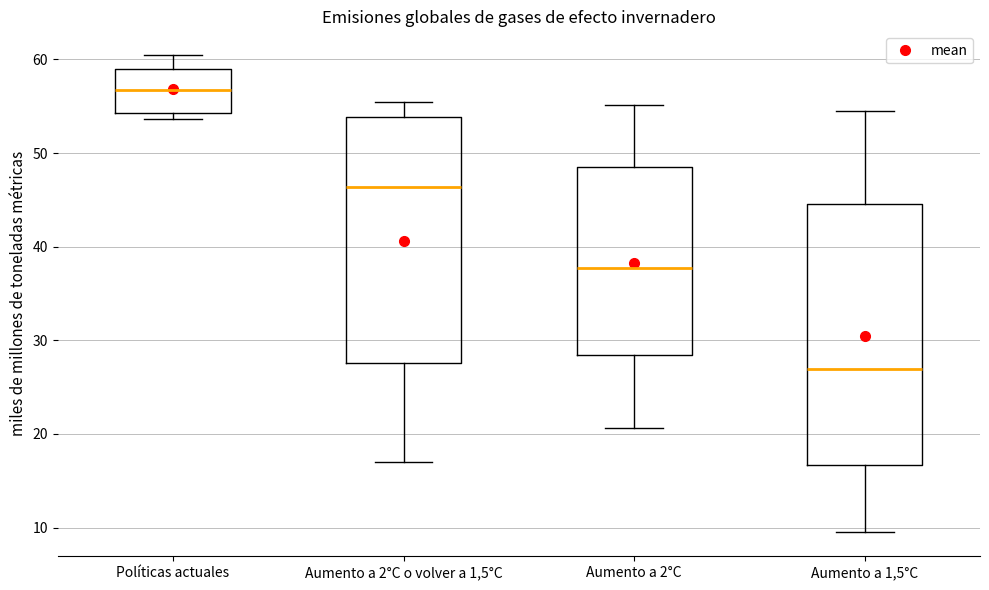

Reading left to right, read every box against the y-axis: the position of its median line, the range the box covers, and the ends of its whiskers. The values are not printed on the chart, so give them approximately, as read against the axis.

Políticas actuales: median 57, box 54 to 59, whiskers 54 (just below the box's lower edge) to 60
Aumento a 2°C o volver a 1,5°C: median 46, box 28 to 54, whiskers 17 to 55
Aumento a 2°C: median 38, box 28 to 49, whiskers 21 to 55
Aumento a 1,5°C: median 27, box 17 to 45, whiskers 9 to 55